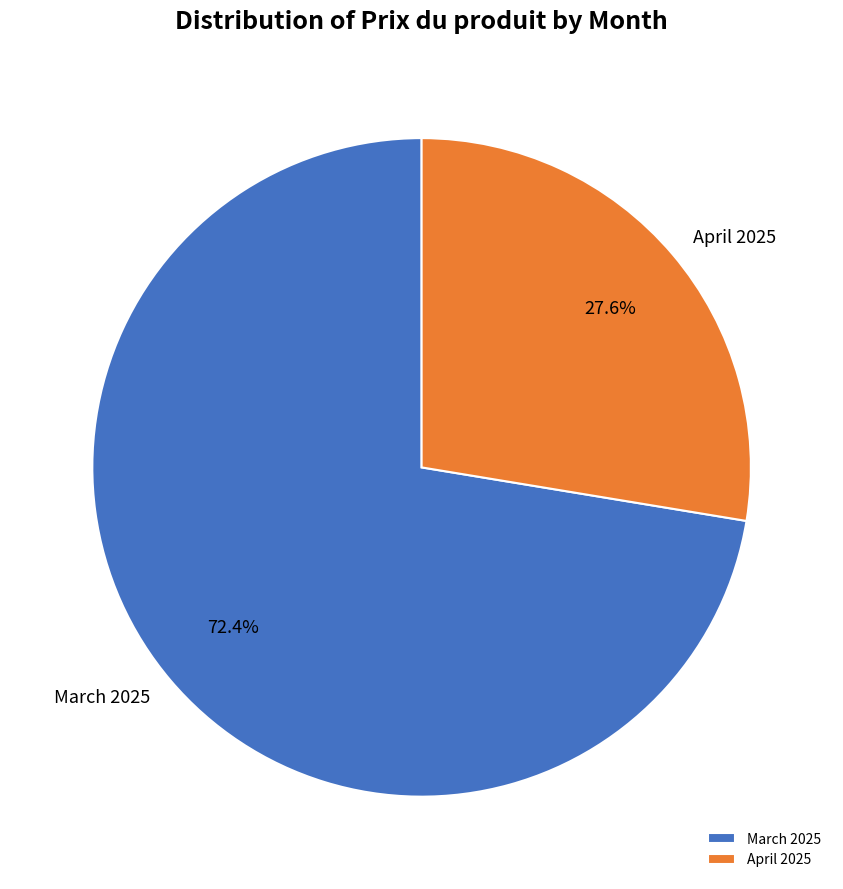

Rank the categories by value from highest to lowest.

March 2025, April 2025